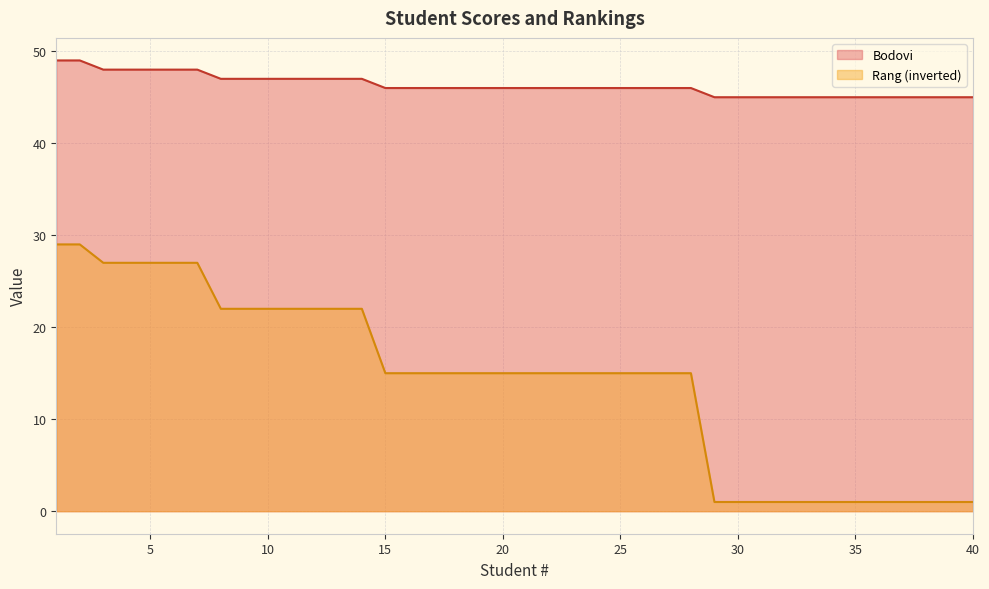

True or false: Rang and Bodovi cross at least once.

False